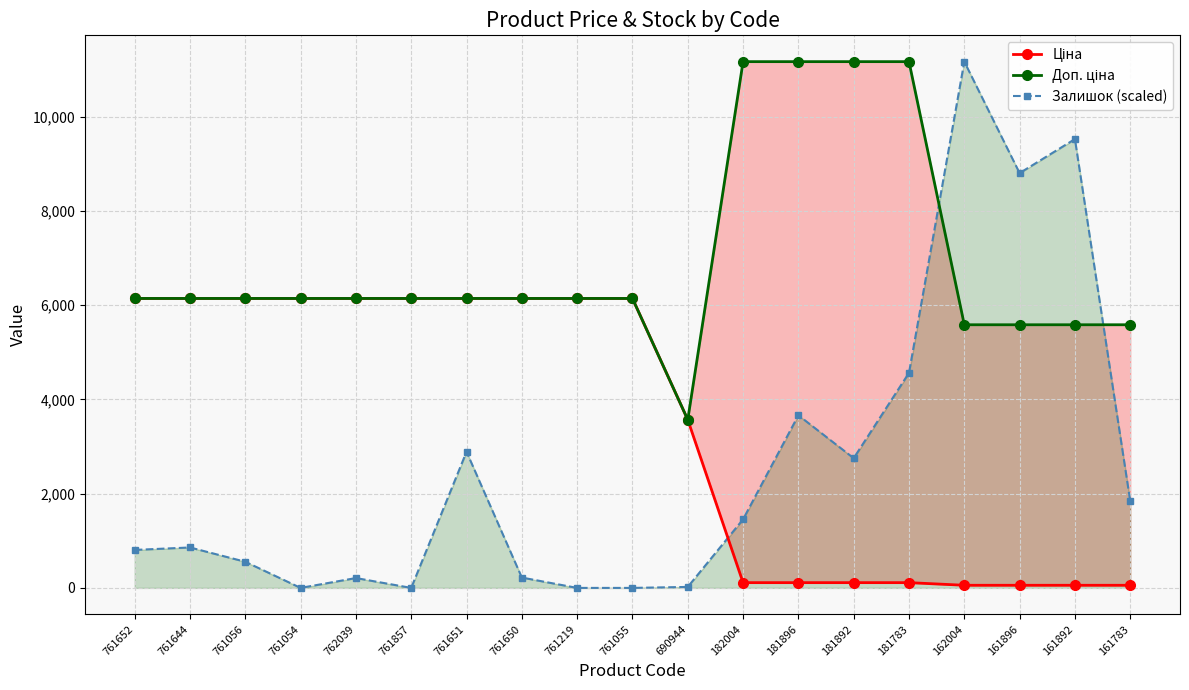

What is the difference between the second highest and second lowest values in the Залишок (scaled) series?

9525.6